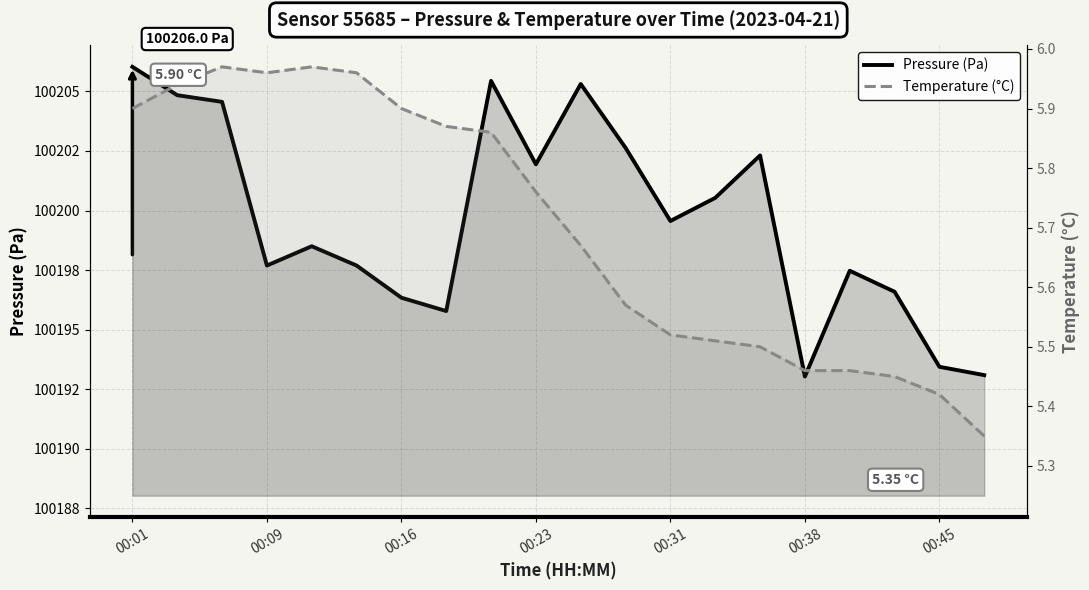

How many distinct data groups are displayed?

2